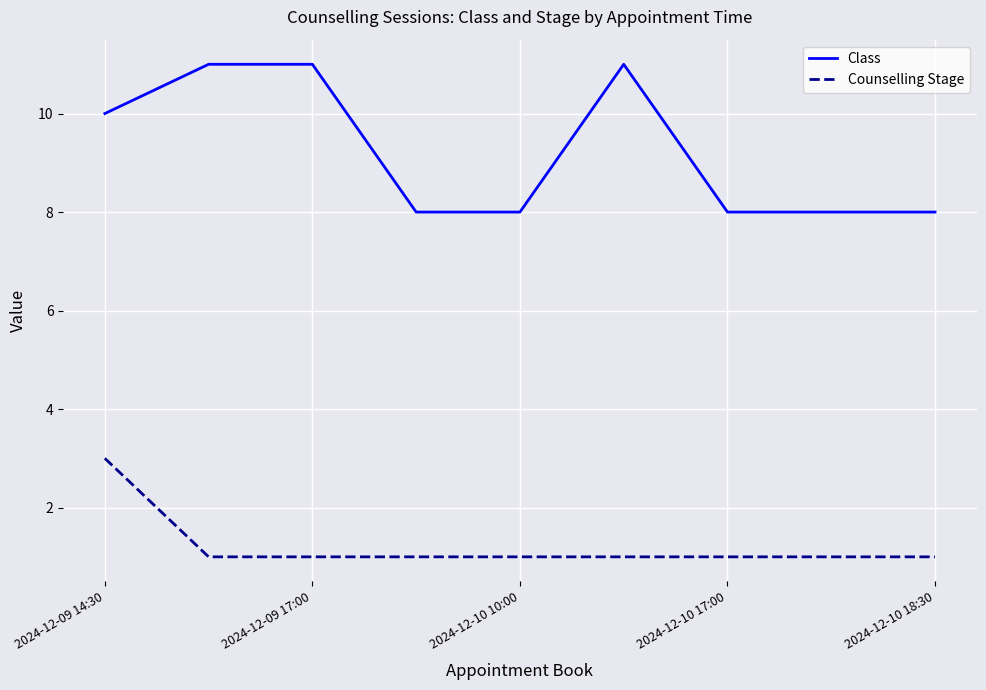

Rank the series by their maximum value, from highest to lowest.

Class, Counselling Stage